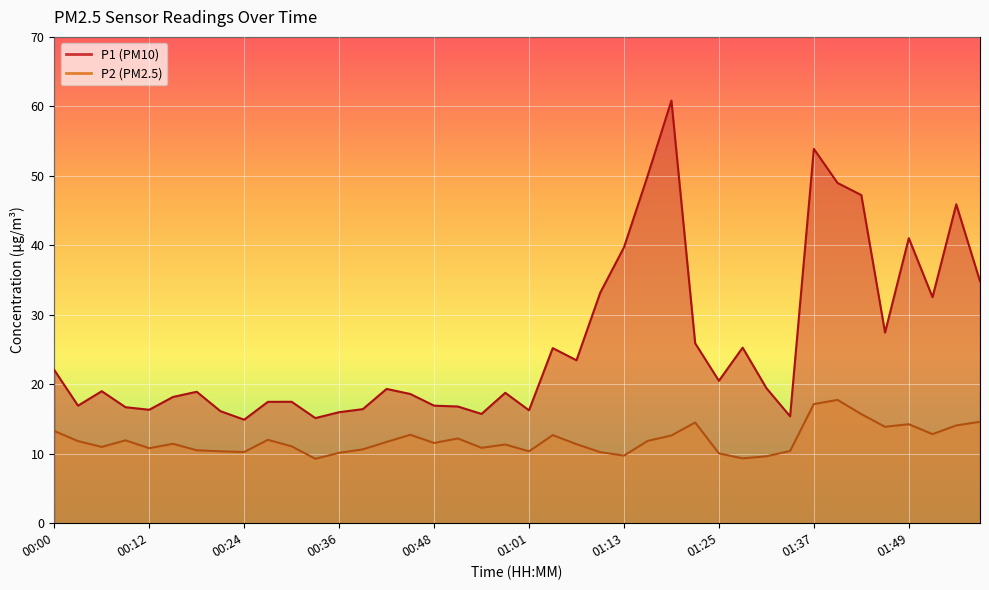

What are all the series names shown in the legend?

P1, P2